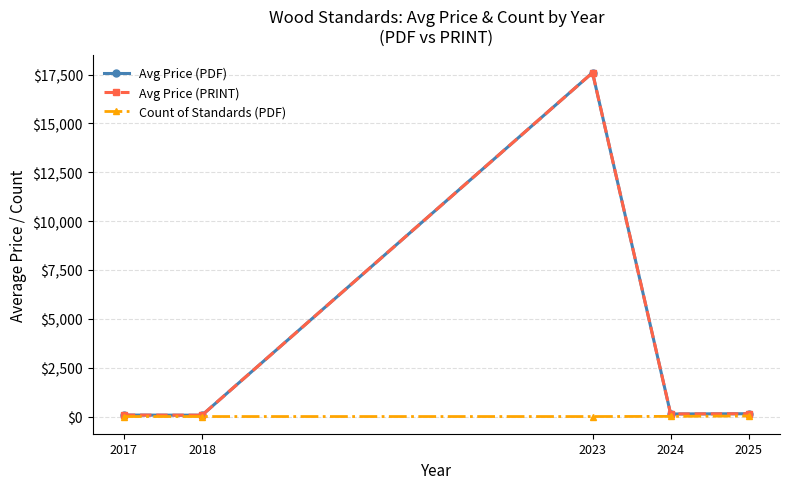

What is the sum of the Count of Standards (PDF) values at 2024 and 2023?

10.0